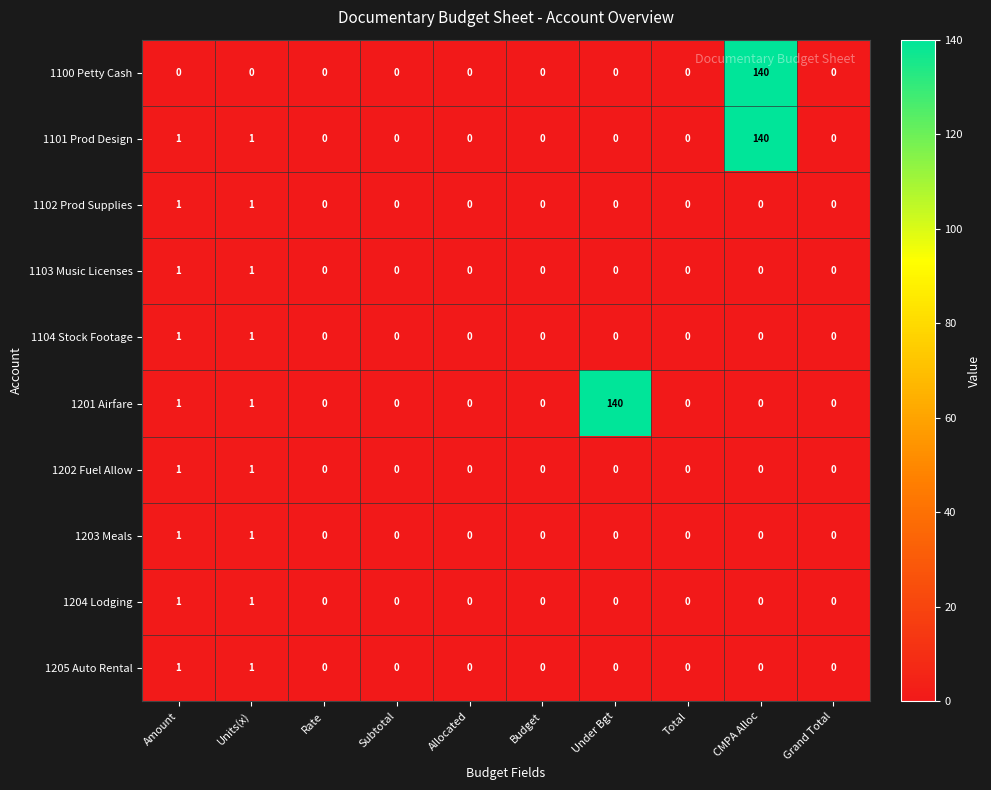

At which category is the sum across all series the highest?

CMPA Alloc